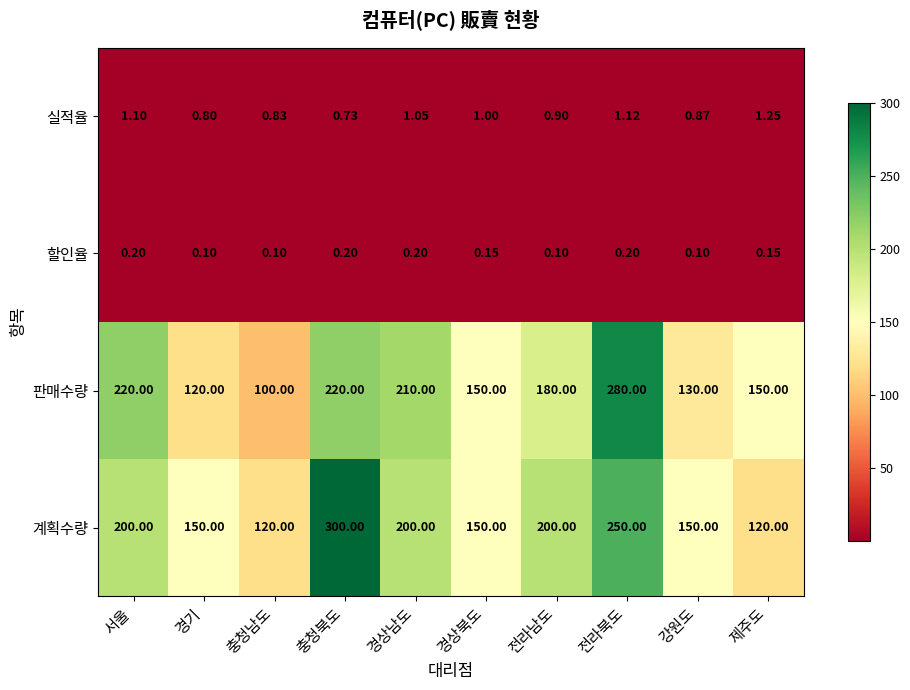

At how many categories does at least one series exceed 88?

10